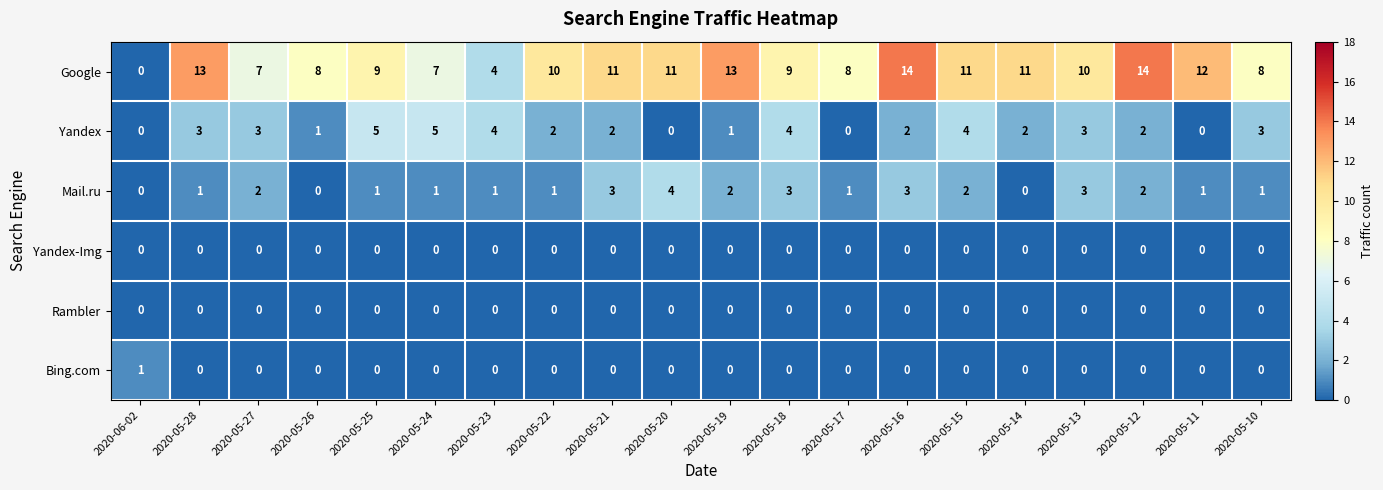

Is the value of Google at 2020-05-12 greater than the value of Bing.com at 2020-05-28?

Yes